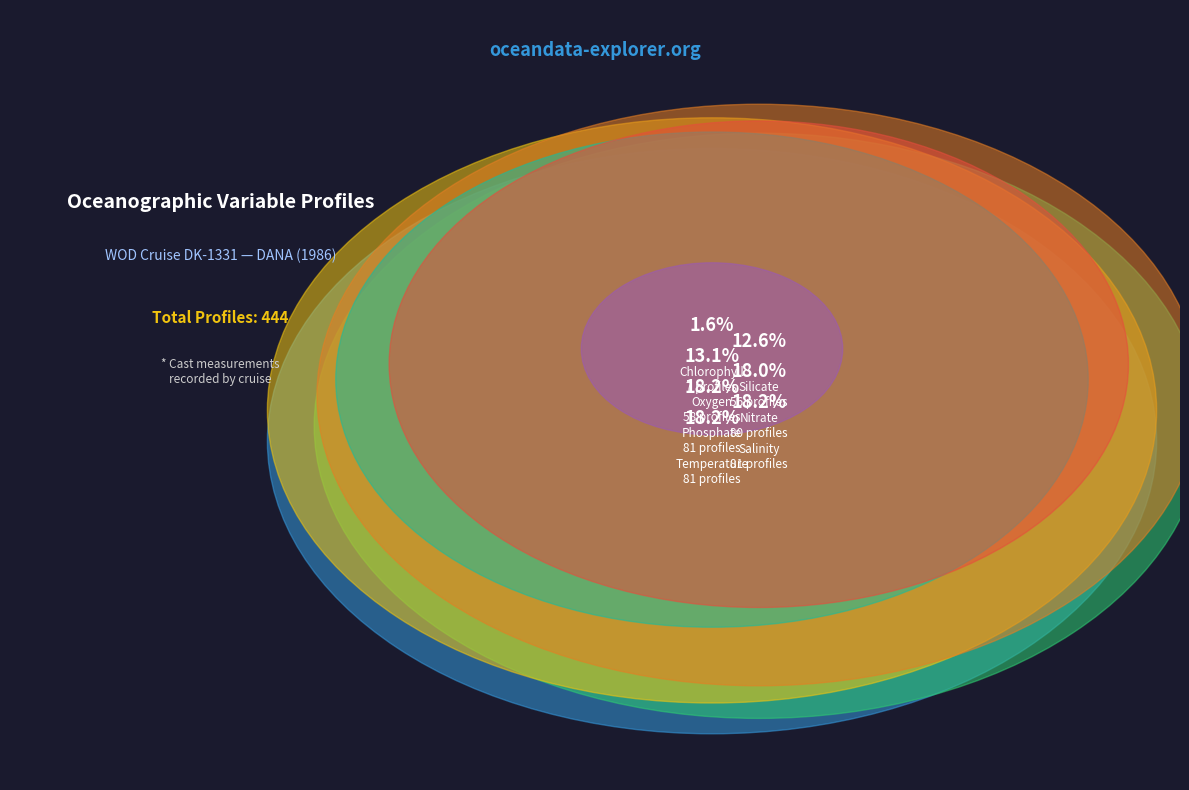

Is there a majority slice in this chart?

No